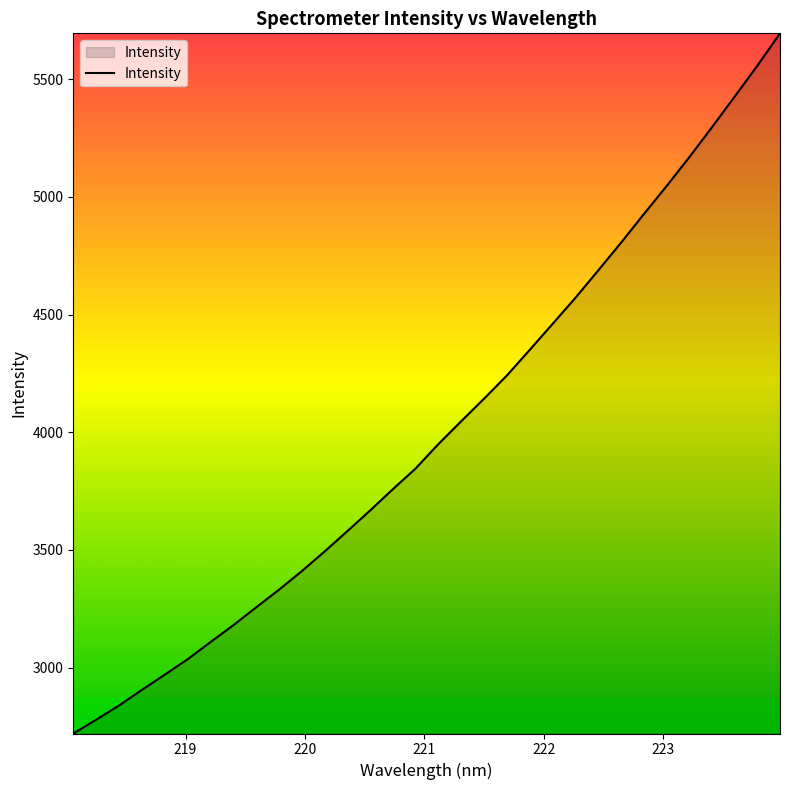

What is the minimum value shown in the chart?

2720.4